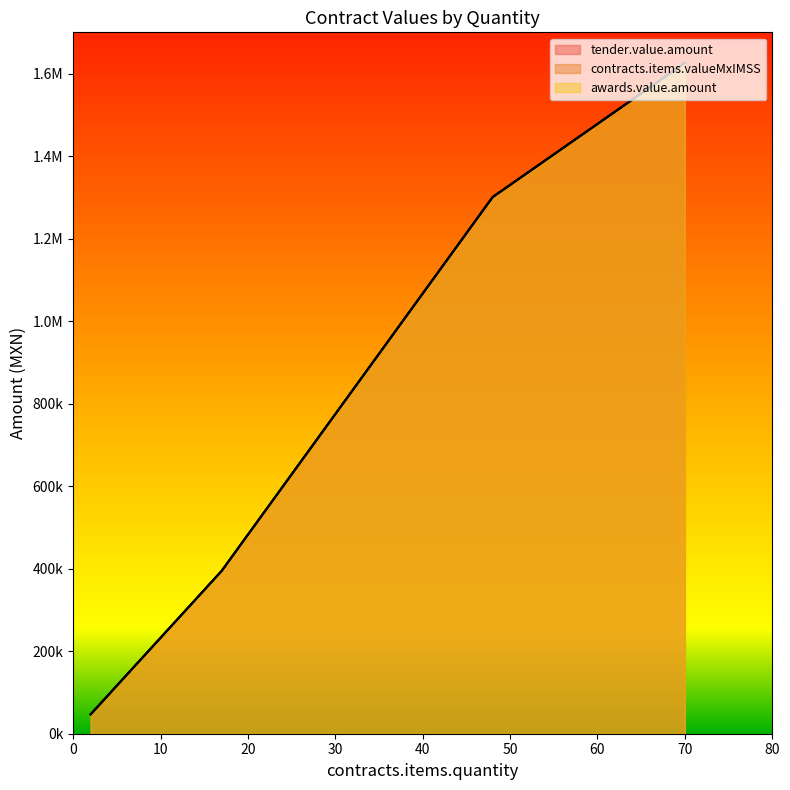

What is the greatest value displayed?

1625778.0